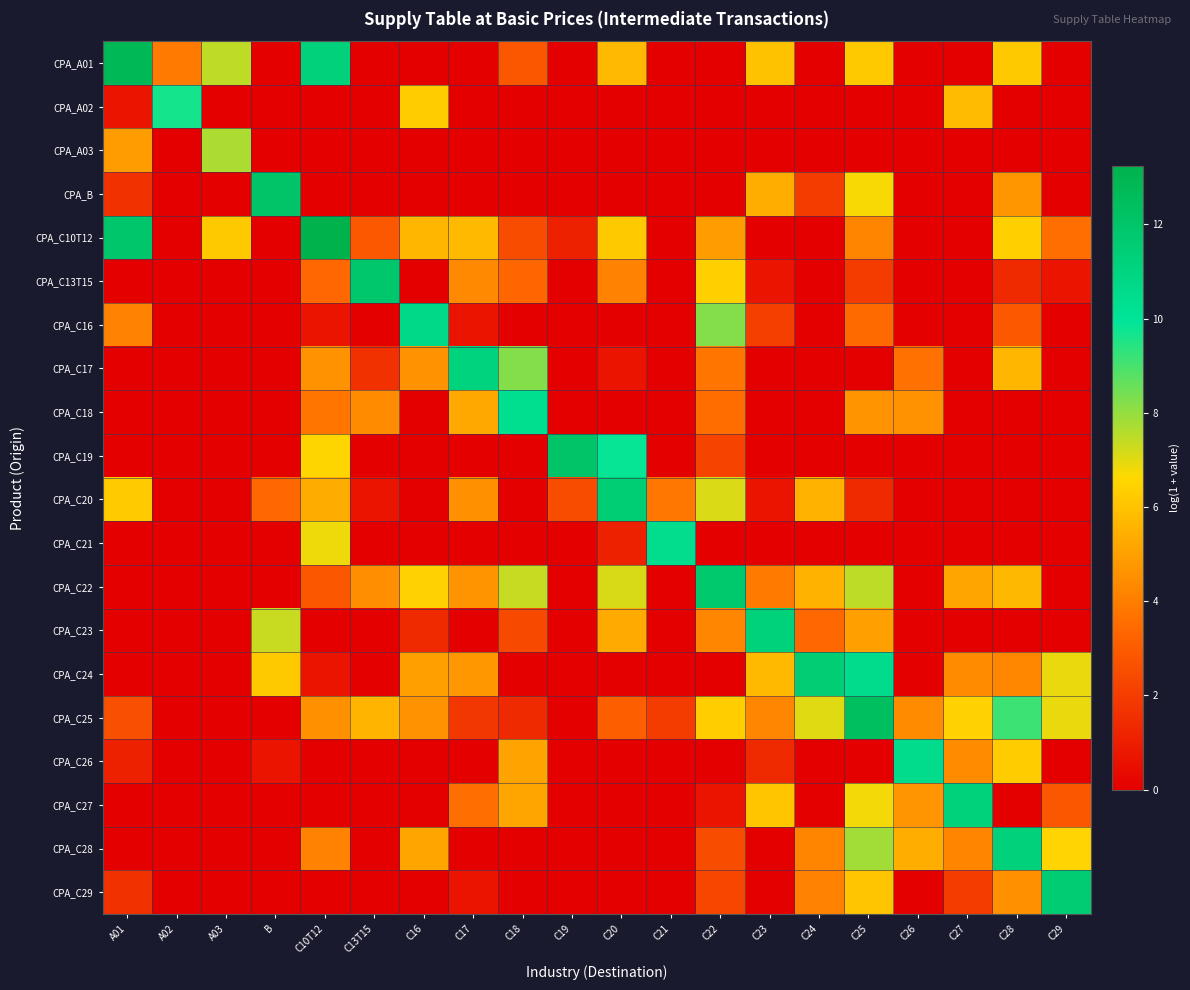

Reading left to right, extract all data points from this chart.

CPA_A01: A01=12.8	A02=3.9	A03=7.5	B=0.0	C10T12=11.3	C13T15=0.0	C16=0.0	C17=0.0	C18=2.8	C19=0.0	C20=5.7	C21=0.0	C22=0.0	C23=6.0	C24=0.0	C25=6.2	C26=0.0	C27=0.0	C28=6.2	C29=0.0
CPA_A02: A01=0.7	A02=9.7	A03=0.0	B=0.0	C10T12=0.0	C13T15=0.0	C16=6.3	C17=0.0	C18=0.0	C19=0.0	C20=0.0	C21=0.0	C22=0.0	C23=0.0	C24=0.0	C25=0.0	C26=0.0	C27=5.8	C28=0.0	C29=0.0
CPA_A03: A01=4.9	A02=0.0	A03=7.7	B=0.0	C10T12=0.0	C13T15=0.0	C16=0.0	C17=0.0	C18=0.0	C19=0.0	C20=0.0	C21=0.0	C22=0.0	C23=0.0	C24=0.0	C25=0.0	C26=0.0	C27=0.0	C28=0.0	C29=0.0
CPA_B: A01=1.6	A02=0.0	A03=0.0	B=12.1	C10T12=0.0	C13T15=0.0	C16=0.0	C17=0.0	C18=0.0	C19=0.0	C20=0.0	C21=0.0	C22=0.0	C23=5.4	C24=1.9	C25=6.7	C26=0.0	C27=0.0	C28=4.7	C29=0.0
CPA_C10T12: A01=11.9	A02=0.0	A03=6.2	B=0.0	C10T12=13.3	C13T15=2.9	C16=5.6	C17=5.8	C18=2.5	C19=1.1	C20=6.2	C21=0.0	C22=4.9	C23=0.0	C24=0.0	C25=4.2	C26=0.0	C27=0.0	C28=6.4	C29=3.6
CPA_C13T15: A01=0.0	A02=0.0	A03=0.0	B=0.0	C10T12=3.4	C13T15=11.9	C16=0.0	C17=4.3	C18=3.3	C19=0.0	C20=4.2	C21=0.0	C22=6.4	C23=0.7	C24=0.0	C25=1.9	C26=0.0	C27=0.0	C28=1.4	C29=0.7
CPA_C16: A01=4.2	A02=0.0	A03=0.0	B=0.0	C10T12=0.7	C13T15=0.0	C16=10.7	C17=0.7	C18=0.0	C19=0.0	C20=0.0	C21=0.0	C22=8.2	C23=2.1	C24=0.0	C25=3.5	C26=0.0	C27=0.0	C28=2.9	C29=0.0
CPA_C17: A01=0.0	A02=0.0	A03=0.0	B=0.0	C10T12=4.6	C13T15=1.6	C16=4.6	C17=11.1	C18=8.2	C19=0.0	C20=0.7	C21=0.0	C22=3.8	C23=0.0	C24=0.0	C25=0.0	C26=3.7	C27=0.0	C28=5.6	C29=0.0
CPA_C18: A01=0.0	A02=0.0	A03=0.0	B=0.0	C10T12=3.8	C13T15=4.4	C16=0.0	C17=5.3	C18=10.3	C19=0.0	C20=0.0	C21=0.0	C22=3.5	C23=0.0	C24=0.0	C25=4.6	C26=4.6	C27=0.0	C28=0.0	C29=0.0
CPA_C19: A01=0.0	A02=0.0	A03=0.0	B=0.0	C10T12=6.5	C13T15=0.0	C16=0.0	C17=0.0	C18=0.0	C19=12.1	C20=9.9	C21=0.0	C22=2.2	C23=0.0	C24=0.0	C25=0.0	C26=0.0	C27=0.0	C28=0.0	C29=0.0
CPA_C20: A01=6.2	A02=0.0	A03=0.0	B=3.4	C10T12=5.3	C13T15=0.7	C16=0.0	C17=4.6	C18=0.0	C19=2.5	C20=11.4	C21=3.8	C22=7.1	C23=0.7	C24=5.5	C25=1.4	C26=0.0	C27=0.0	C28=0.0	C29=0.0
CPA_C21: A01=0.0	A02=0.0	A03=0.0	B=0.0	C10T12=6.8	C13T15=0.0	C16=0.0	C17=0.0	C18=0.0	C19=0.0	C20=1.1	C21=10.5	C22=0.0	C23=0.0	C24=0.0	C25=0.0	C26=0.0	C27=0.0	C28=0.0	C29=0.0
CPA_C22: A01=0.0	A02=0.0	A03=0.0	B=0.0	C10T12=2.8	C13T15=4.5	C16=6.4	C17=4.7	C18=7.4	C19=0.0	C20=7.1	C21=0.0	C22=11.8	C23=4.0	C24=5.5	C25=7.5	C26=0.0	C27=5.2	C28=5.7	C29=0.0
CPA_C23: A01=0.0	A02=0.0	A03=0.0	B=7.3	C10T12=0.0	C13T15=0.0	C16=1.4	C17=0.0	C18=2.4	C19=0.0	C20=5.3	C21=0.0	C22=4.2	C23=11.2	C24=3.4	C25=5.0	C26=0.0	C27=0.0	C28=0.0	C29=0.0
CPA_C24: A01=0.0	A02=0.0	A03=0.0	B=6.2	C10T12=0.7	C13T15=0.0	C16=5.0	C17=4.8	C18=0.0	C19=0.0	C20=0.0	C21=0.0	C22=0.0	C23=5.8	C24=11.5	C25=10.5	C26=0.0	C27=4.4	C28=4.3	C29=6.9
CPA_C25: A01=2.6	A02=0.0	A03=0.0	B=0.0	C10T12=4.6	C13T15=5.6	C16=4.6	C17=1.8	C18=1.4	C19=0.0	C20=3.1	C21=1.9	C22=6.3	C23=4.2	C24=7.0	C25=12.4	C26=4.4	C27=6.4	C28=9.1	C29=6.9
CPA_C26: A01=1.1	A02=0.0	A03=0.0	B=0.7	C10T12=0.0	C13T15=0.0	C16=0.0	C17=0.0	C18=5.1	C19=0.0	C20=0.0	C21=0.0	C22=0.0	C23=1.4	C24=0.0	C25=0.0	C26=10.5	C27=4.4	C28=6.3	C29=0.0
CPA_C27: A01=0.0	A02=0.0	A03=0.0	B=0.0	C10T12=0.0	C13T15=0.0	C16=0.0	C17=3.6	C18=5.2	C19=0.0	C20=0.0	C21=0.0	C22=0.7	C23=6.1	C24=0.0	C25=6.8	C26=4.7	C27=11.2	C28=0.0	C29=2.8
CPA_C28: A01=0.0	A02=0.0	A03=0.0	B=0.0	C10T12=4.2	C13T15=0.0	C16=5.1	C17=0.0	C18=0.0	C19=0.0	C20=0.0	C21=0.0	C22=2.5	C23=0.0	C24=4.2	C25=7.8	C26=5.4	C27=4.2	C28=11.3	C29=6.5
CPA_C29: A01=1.6	A02=0.0	A03=0.0	B=0.0	C10T12=0.0	C13T15=0.0	C16=0.0	C17=0.7	C18=0.0	C19=0.0	C20=0.0	C21=0.0	C22=2.3	C23=0.0	C24=4.2	C25=6.1	C26=0.0	C27=1.9	C28=4.6	C29=11.6